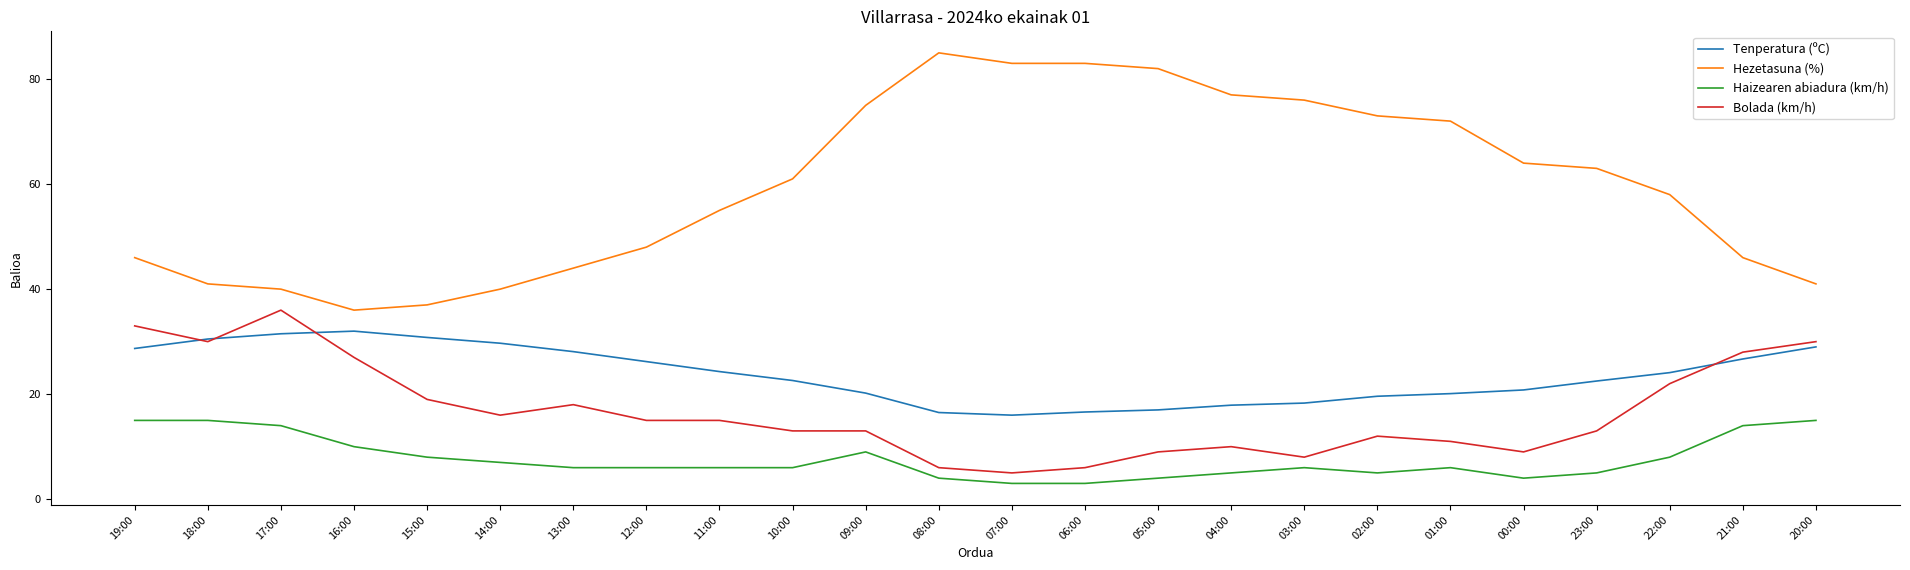

The value of Tenperatura (ºC) at 00:00 is 20.8. True or false?

True